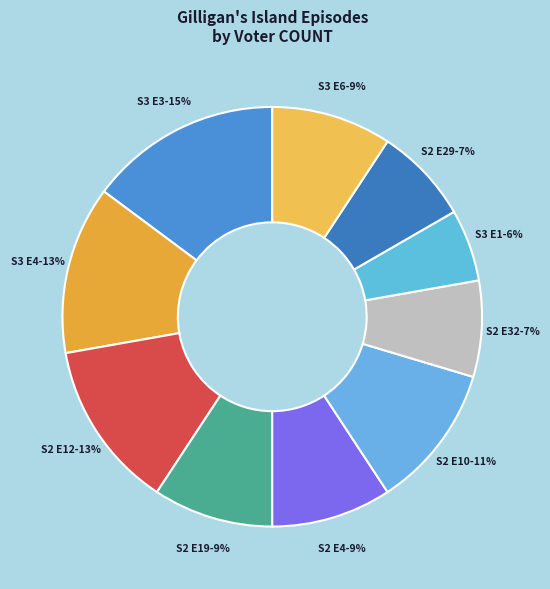

To the nearest percent, what is the difference between the largest and smallest slice percentages?

9%